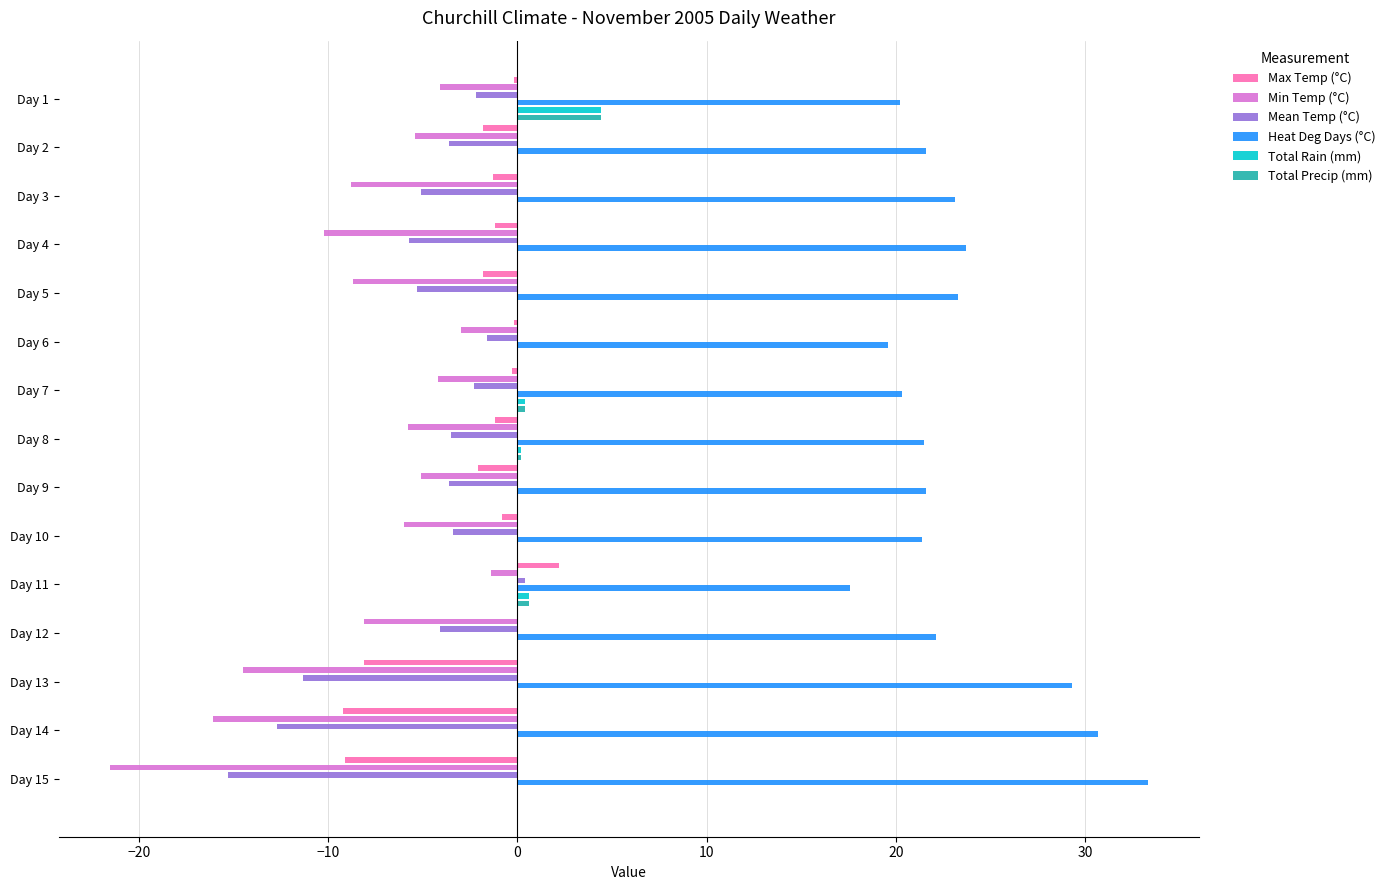

How many data points in Mean Temp (°C) are less than -3?

11